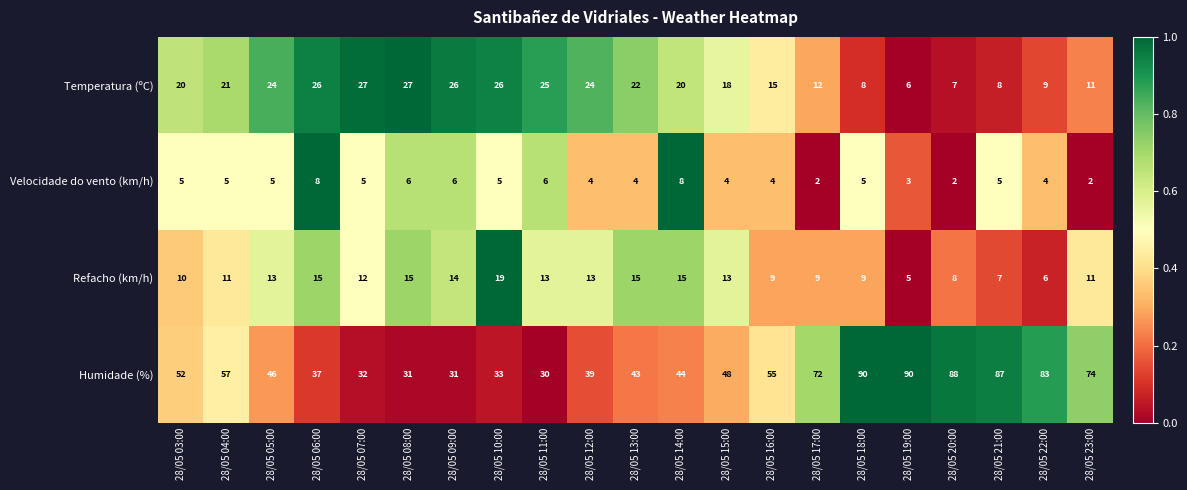

Rank the series by their maximum value, from highest to lowest.

Humidade (%), Temperatura (ºC), Refacho (km/h), Velocidade do vento (km/h)